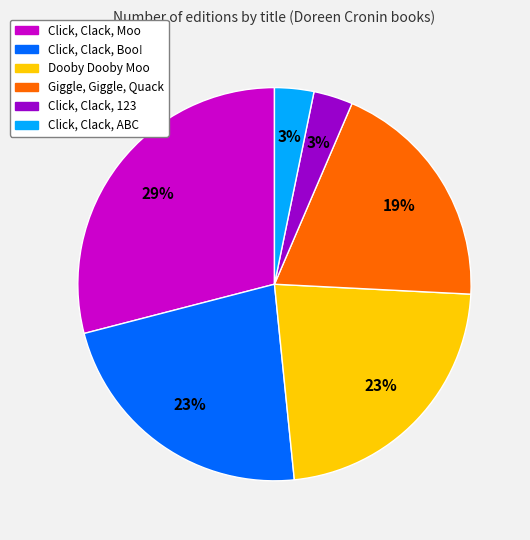

Which category has the biggest portion of the pie?

Click, Clack, Moo